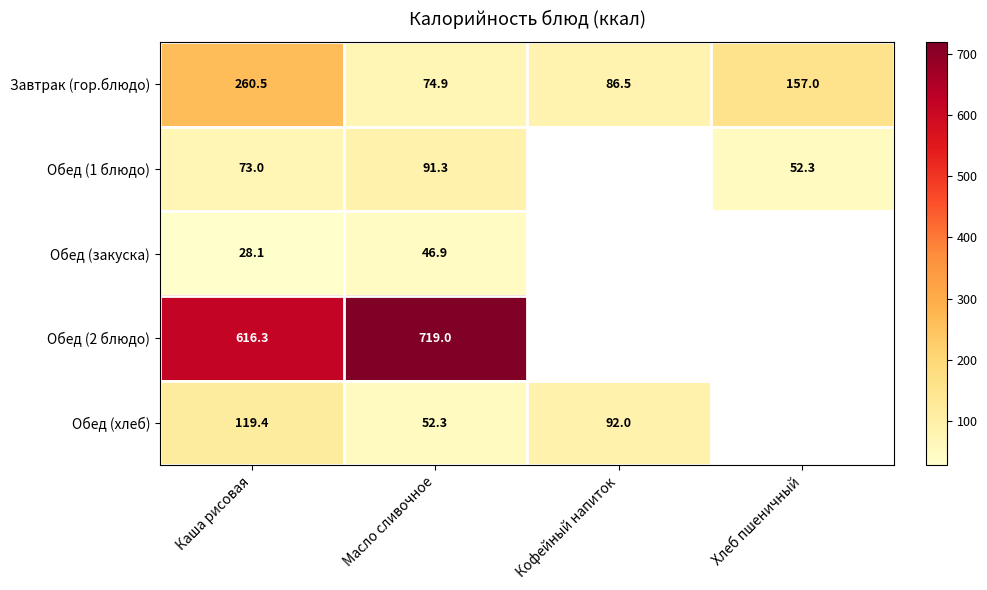

How many values in the Завтрак (гор.блюдо) series are below 157?

2